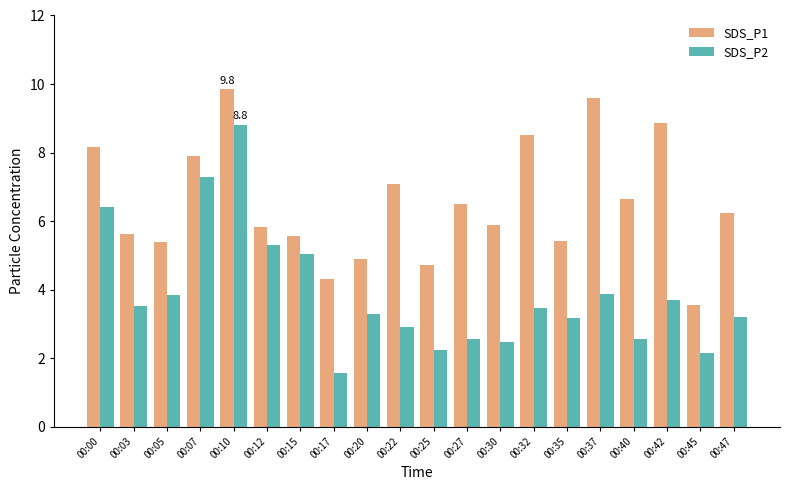

What is the difference between the maximum and minimum values in the SDS_P2 series?

7.2